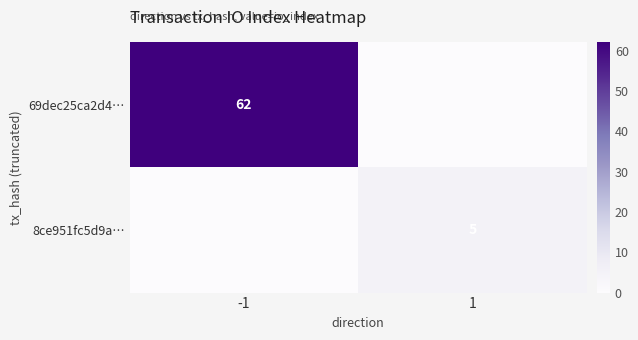

The value of 69dec25ca2d4… at -1 is 62. True or false?

True